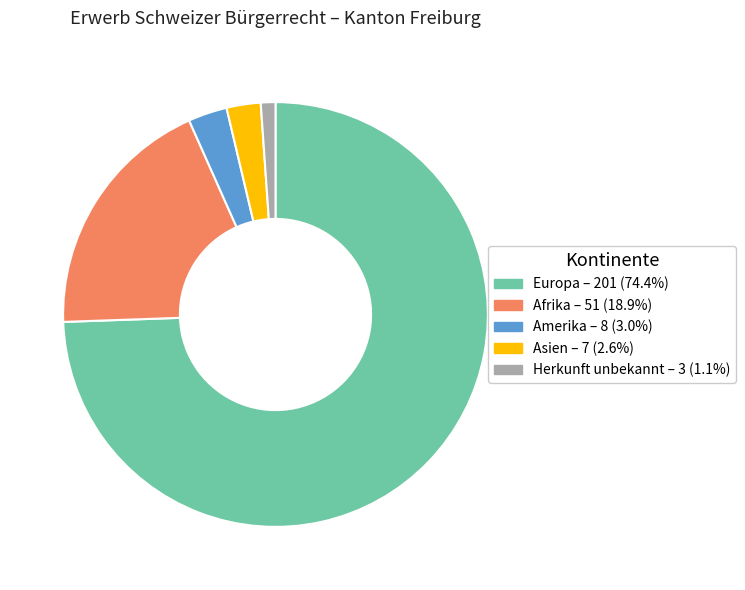

Does Amerika account for over 50% of the chart?

No